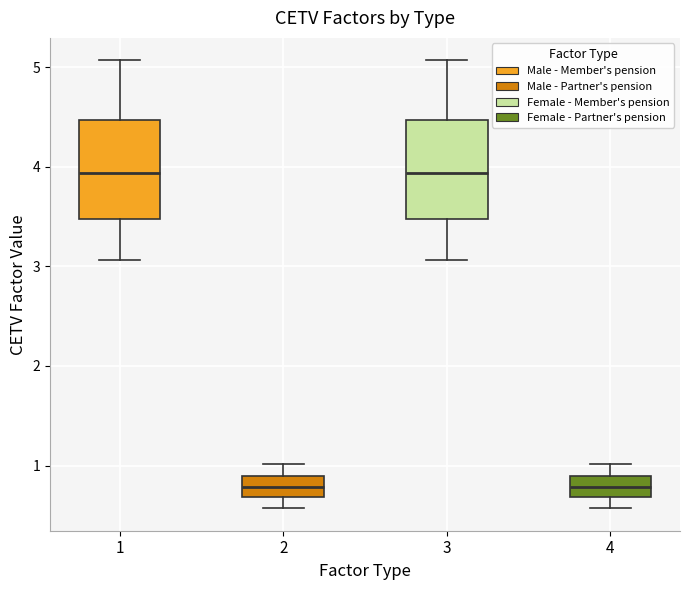

Where is the lower edge of the box at x = 4 on the y-axis? The values are not printed on the chart, so give them approximately, as read against the axis.

0.7